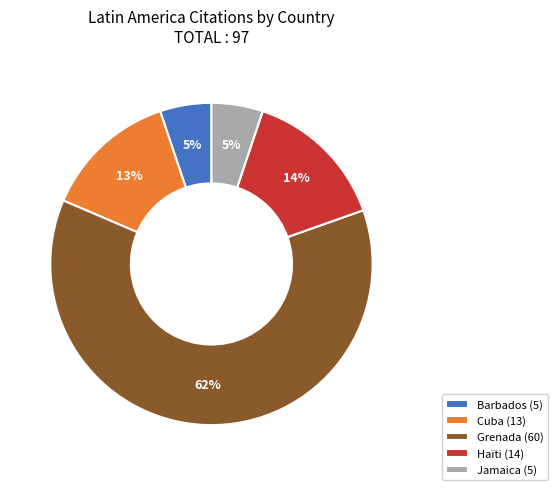

Count the number of slices in the pie.

5